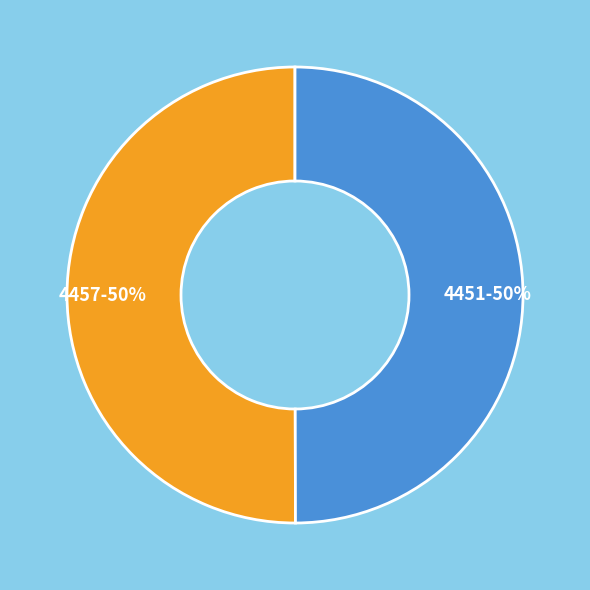

Approximately how many times larger is the value at 4451-50% compared to 4457-50%?

1.0